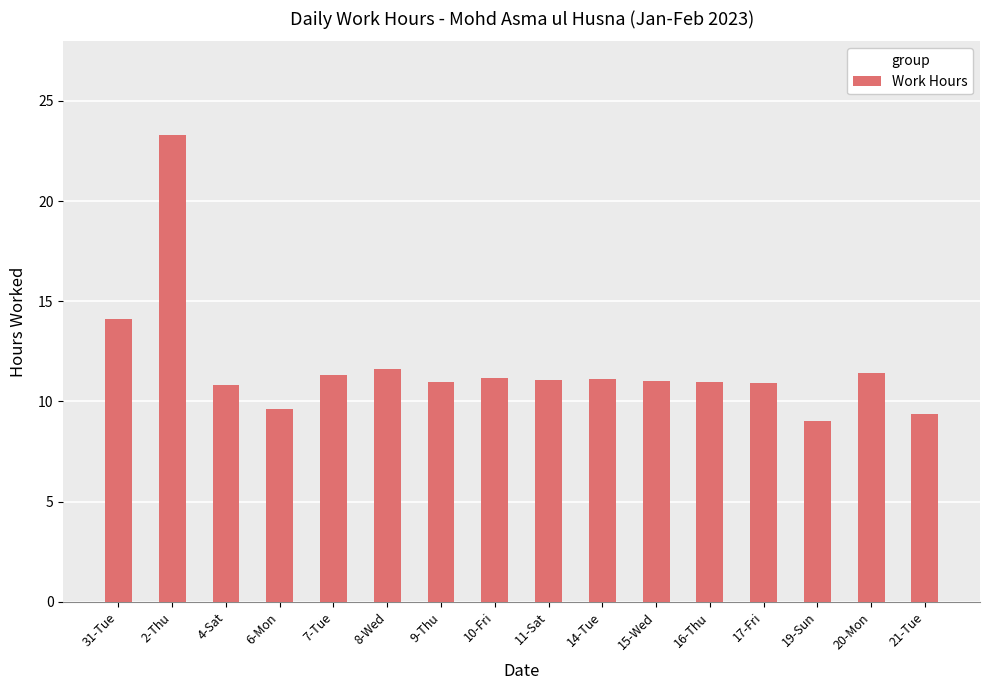

How many distinct data groups are displayed?

1